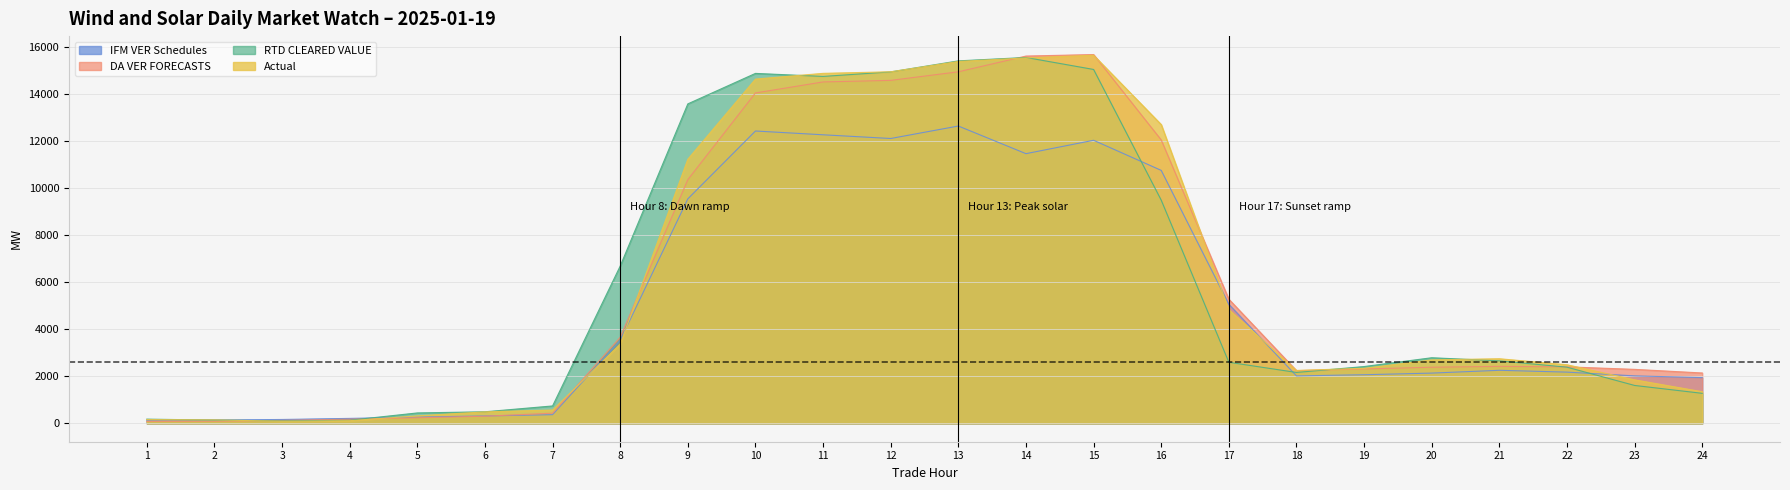

At which label does DA VER FORECASTS reach its minimum?

1